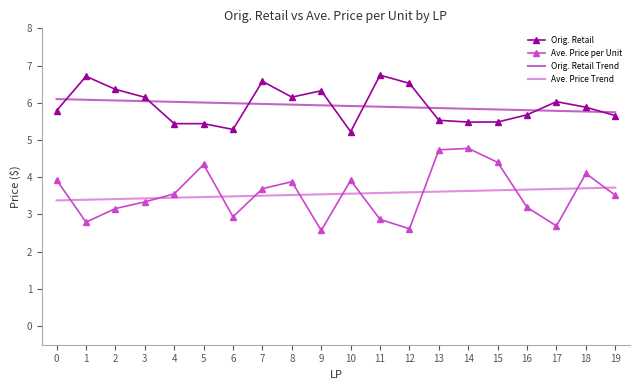

Which series has the largest range (max minus min)?

Ave. Price per Unit